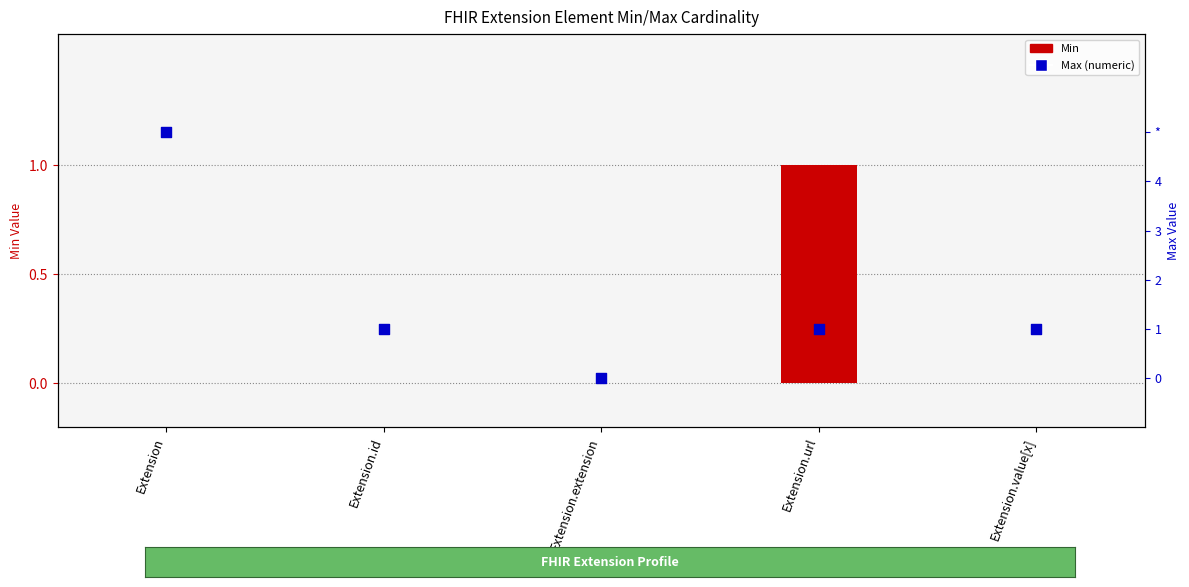

Is the value of Max (numeric) at Extension.value[x] greater than the value of Min at Extension.value[x]?

Yes